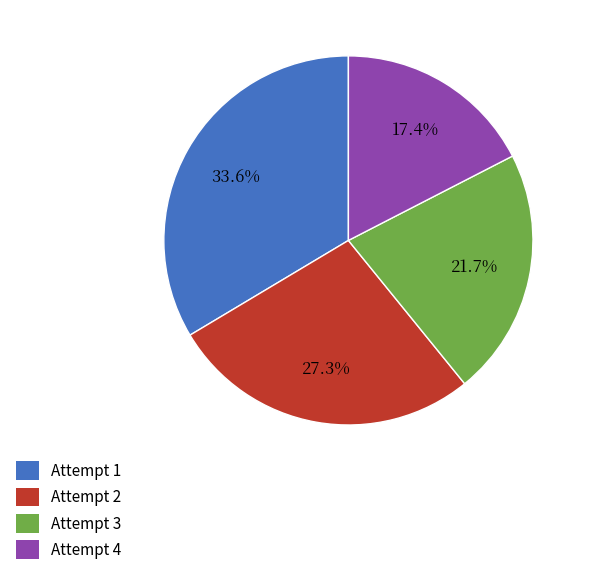

Which category has the biggest portion of the pie?

Attempt 1